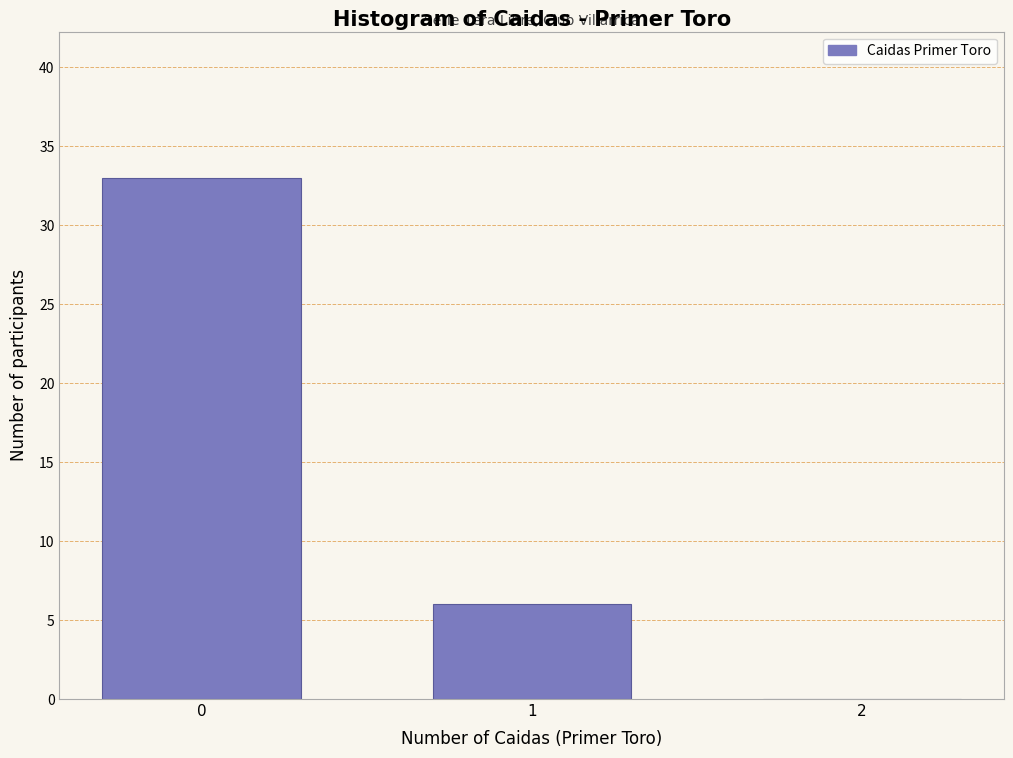

Reading left to right, what are all the values shown in this chart?

0=33	1=6	2=0